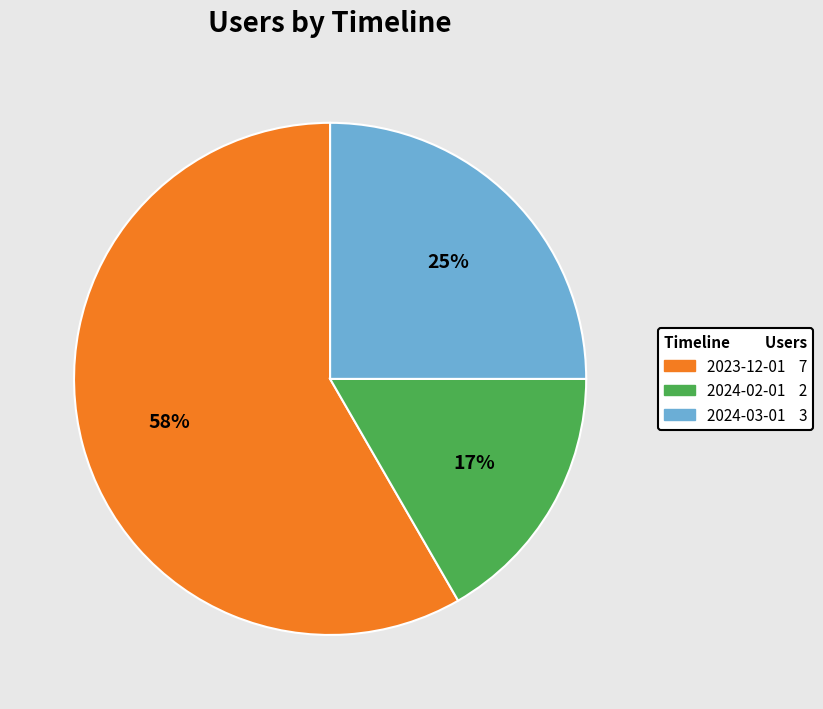

To the nearest percent, what is the average slice percentage?

33%